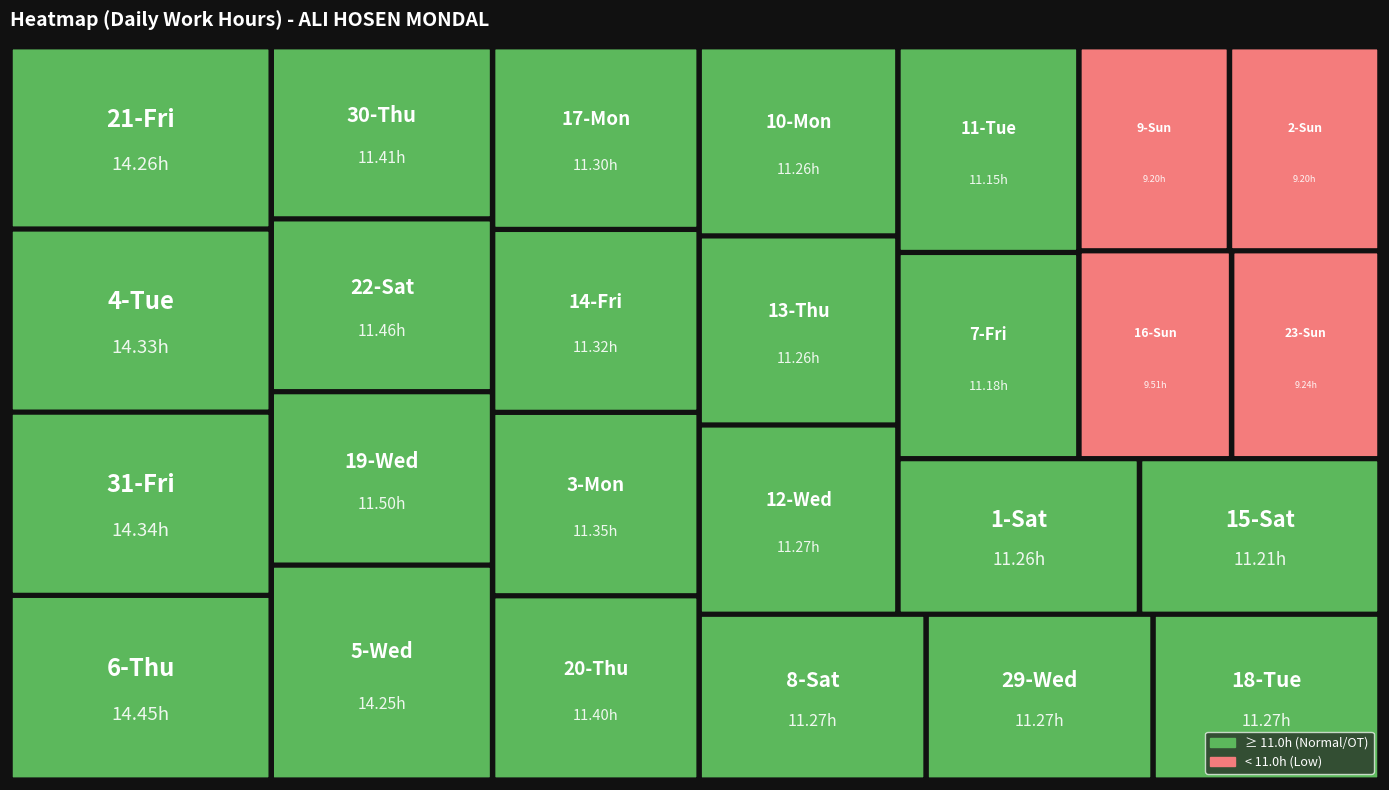

The value at 23-Sun is 14.9. True or false?

False